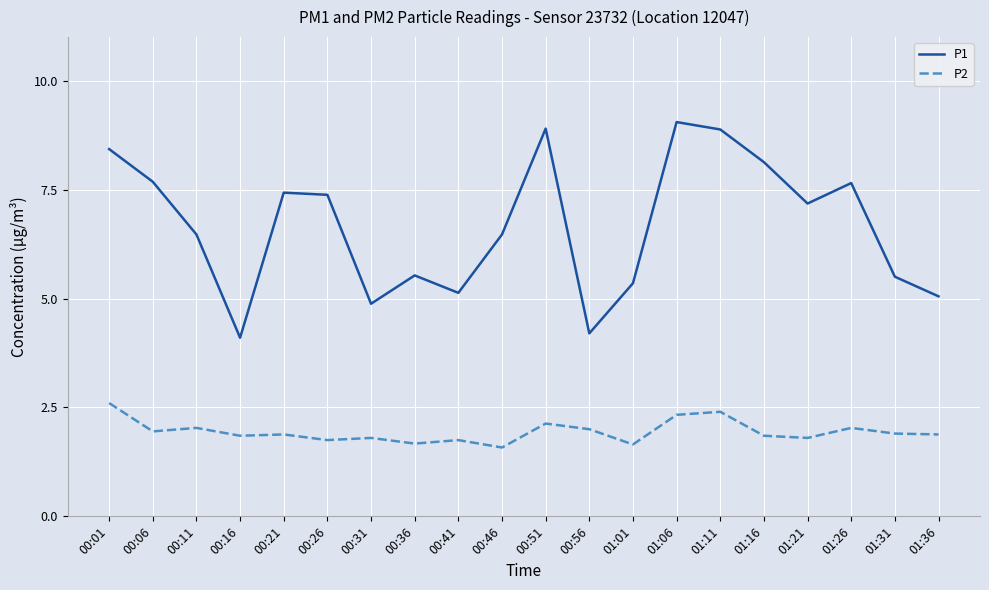

True or false: P2 and P1 cross at least once.

False